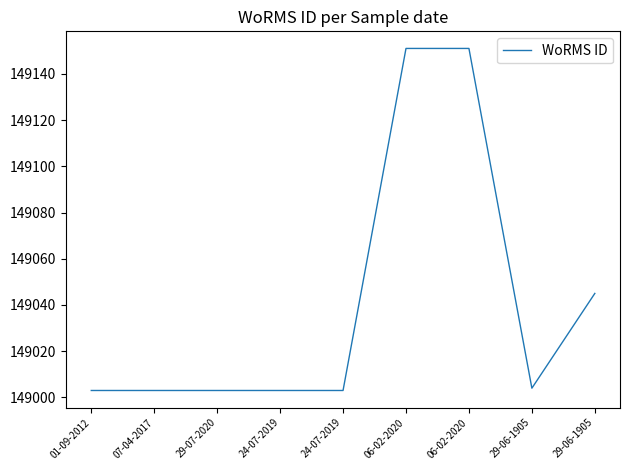

Which category has the lowest value across all series?

01-09-2012